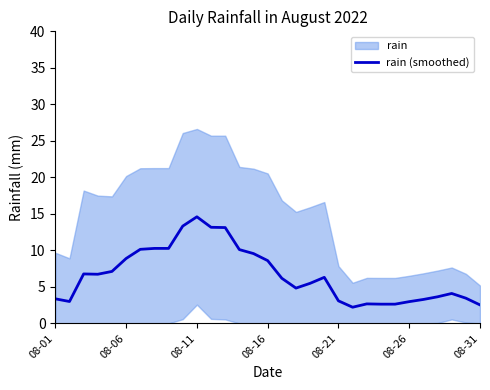

How many lines are shown in the chart?

1